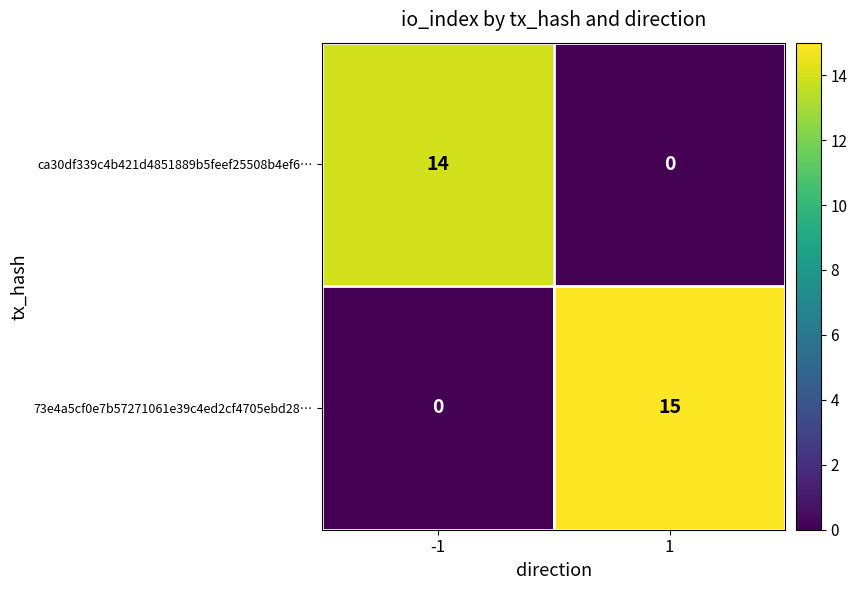

What is the difference between the maximum and minimum values in the 73e4a5cf0e7b57271061e39c4ed2cf4705ebd28… series?

15